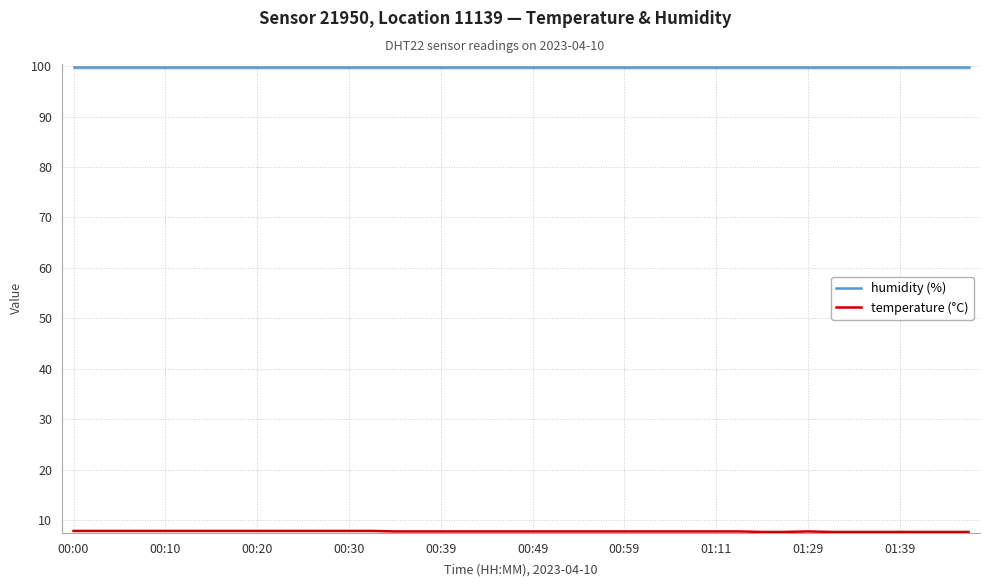

Which series has the largest total across all categories?

humidity (%)